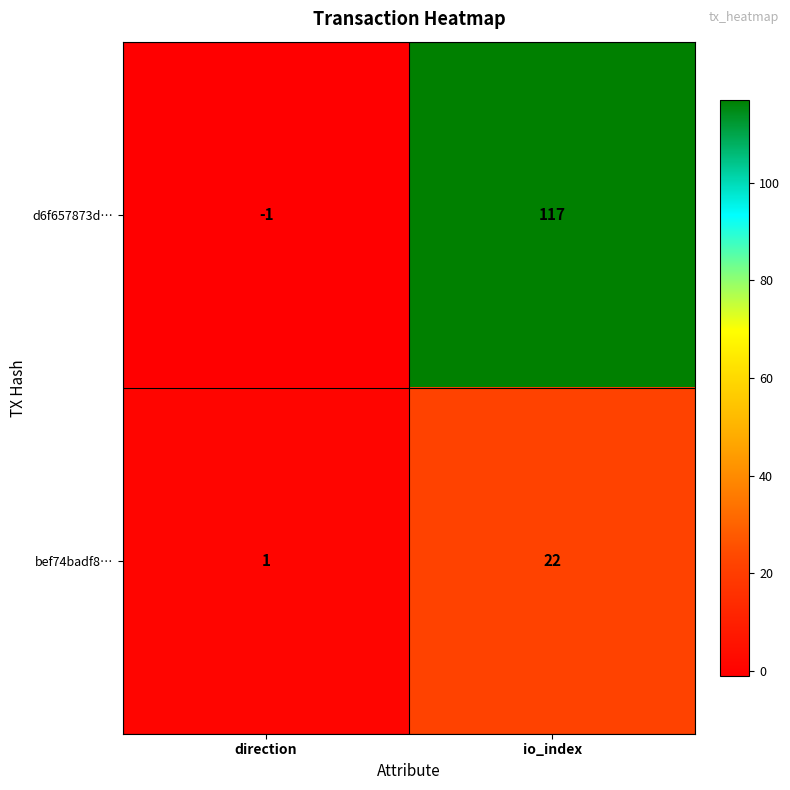

Which label corresponds to the smallest value in the chart?

direction